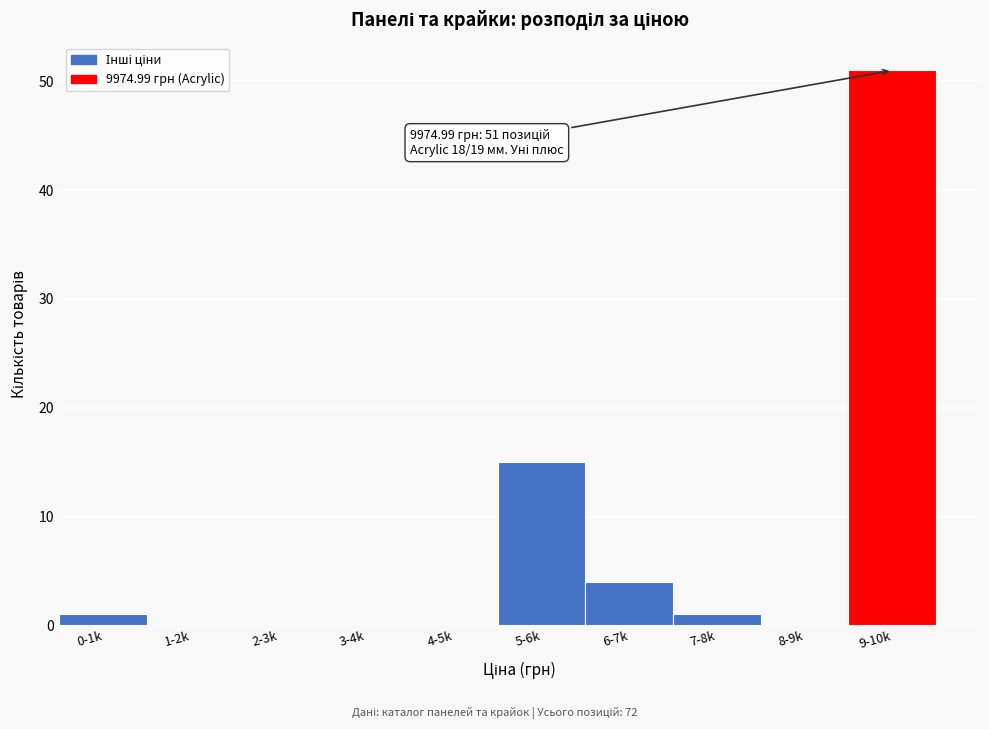

Reading left to right, extract all data points from this chart.

0-1k=1	1-2k=0	2-3k=0	3-4k=0	4-5k=0	5-6k=15	6-7k=4	7-8k=1	8-9k=0	9-10k=51